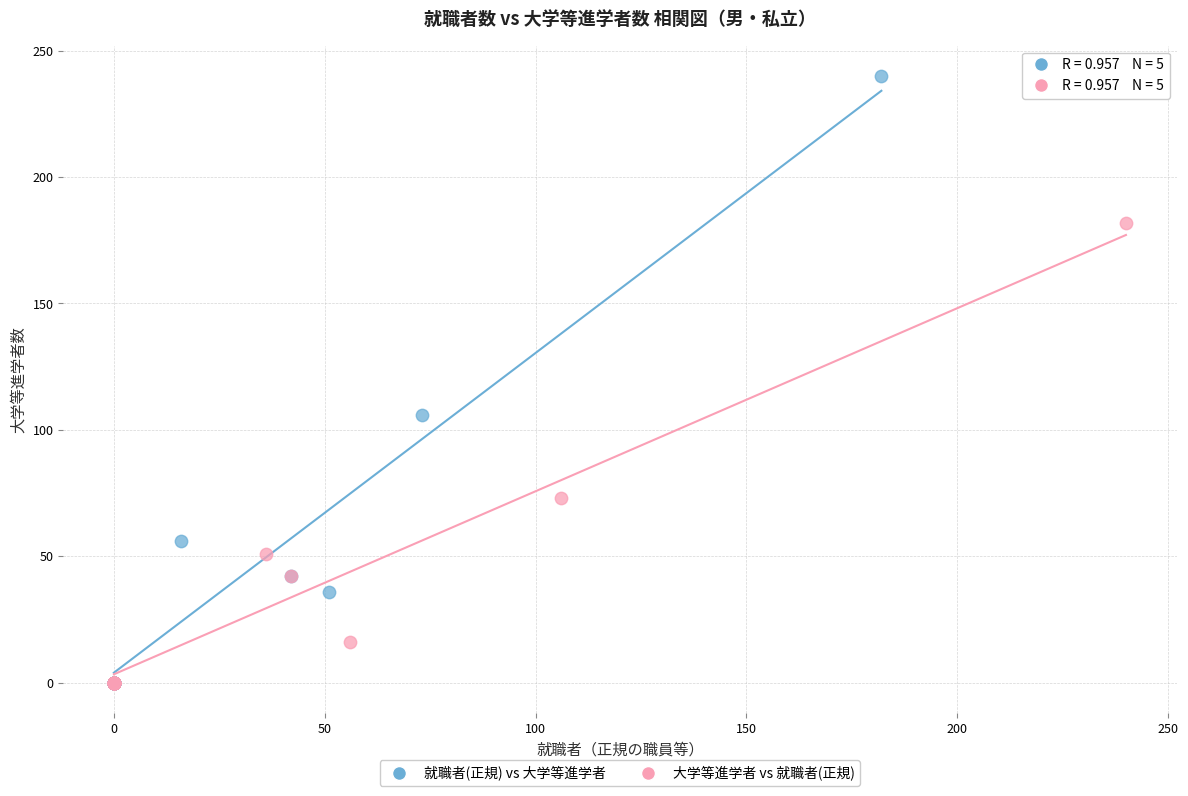

Which series reaches the maximum Y coordinate?

就職者(正規) vs 大学等進学者